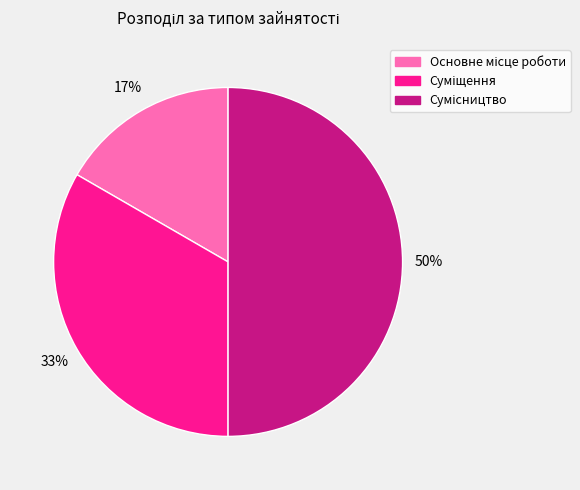

To the nearest percent, what is the difference between the largest and smallest slice percentages?

33%